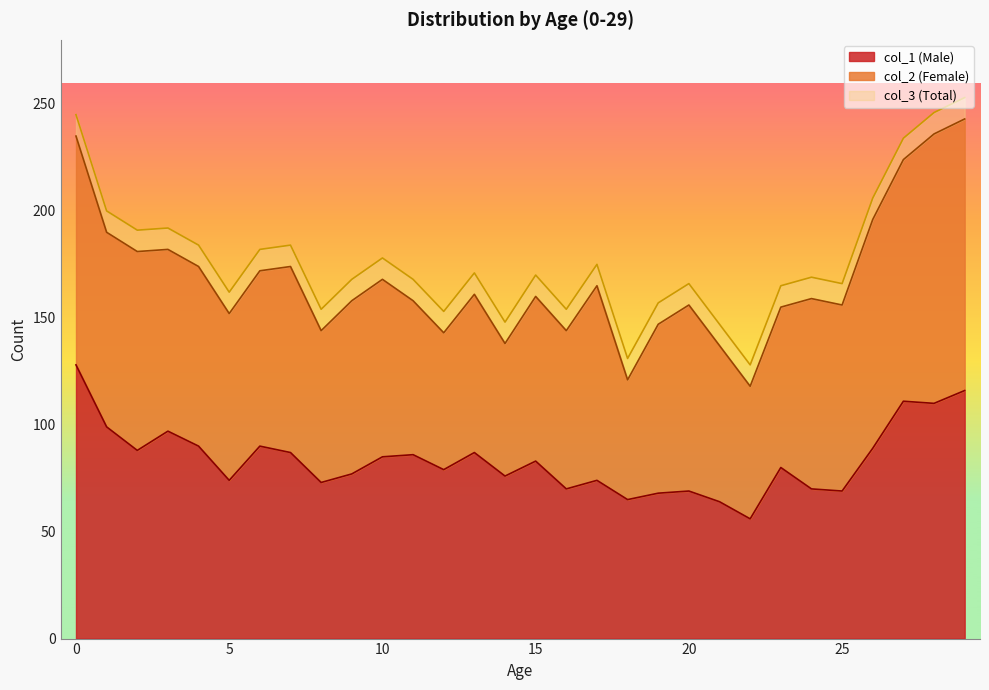

What is the total value across all series at 20?

166